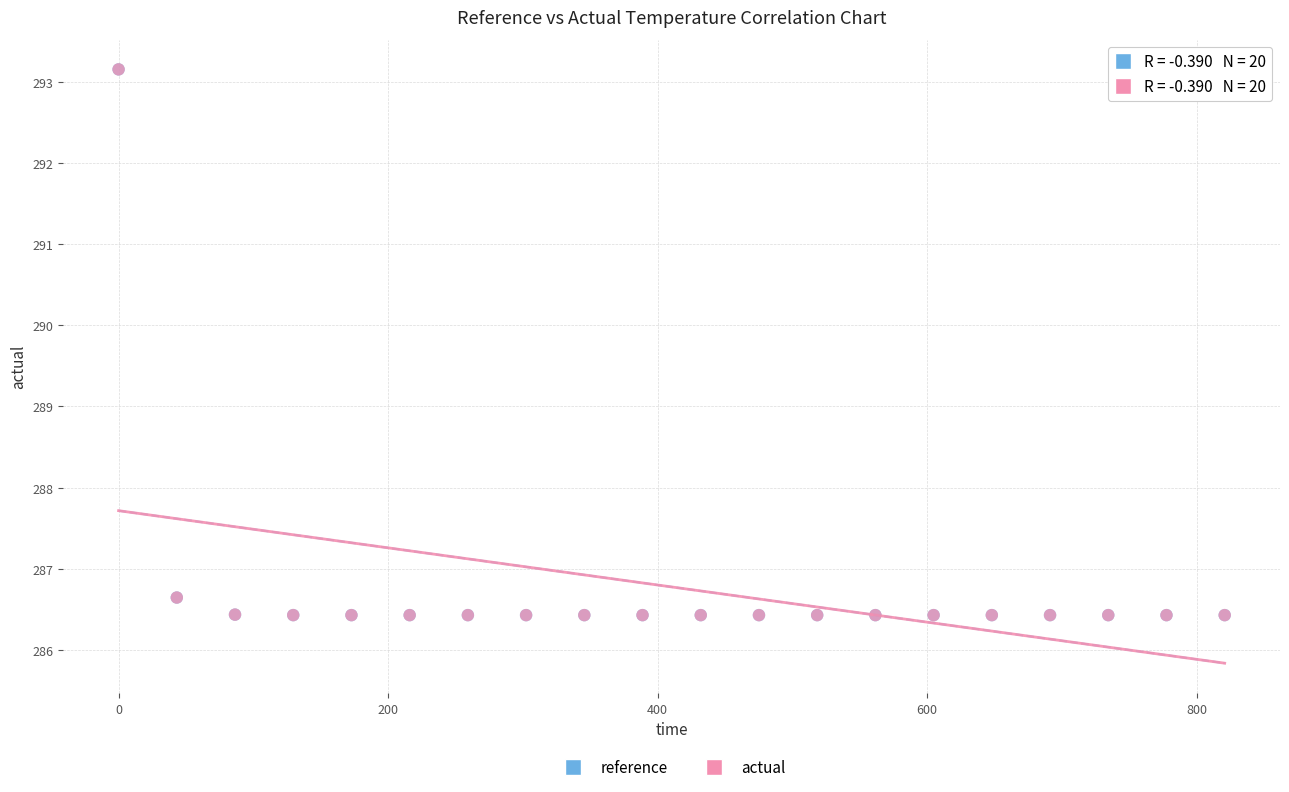

What are all the series names shown in the legend?

reference, actual